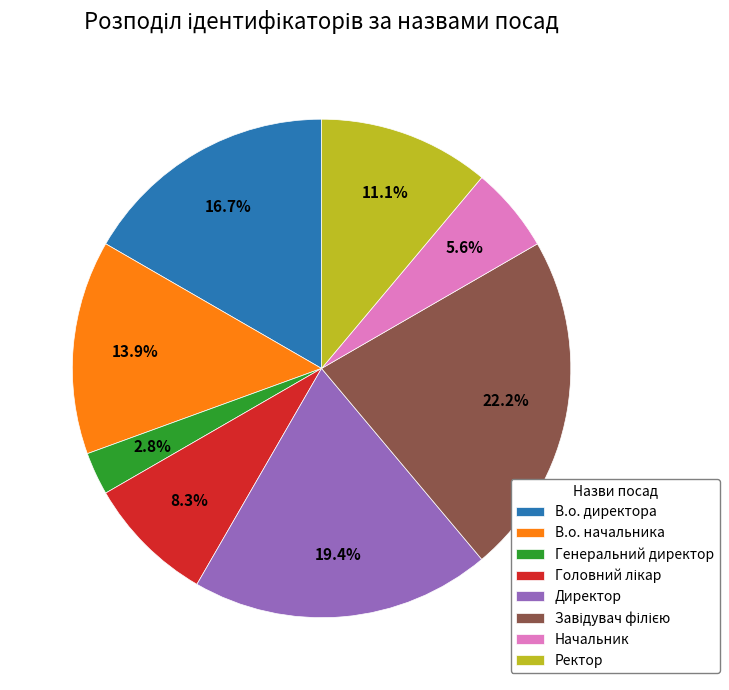

What percentage is the В.о. директора slice, to the nearest percent?

17%